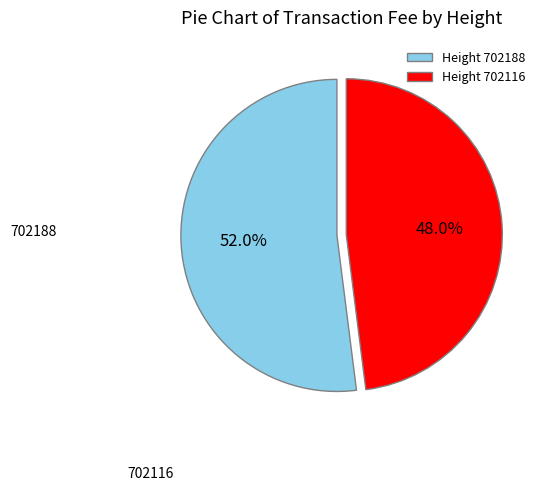

Is there any slice that represents more than half of the pie?

Yes